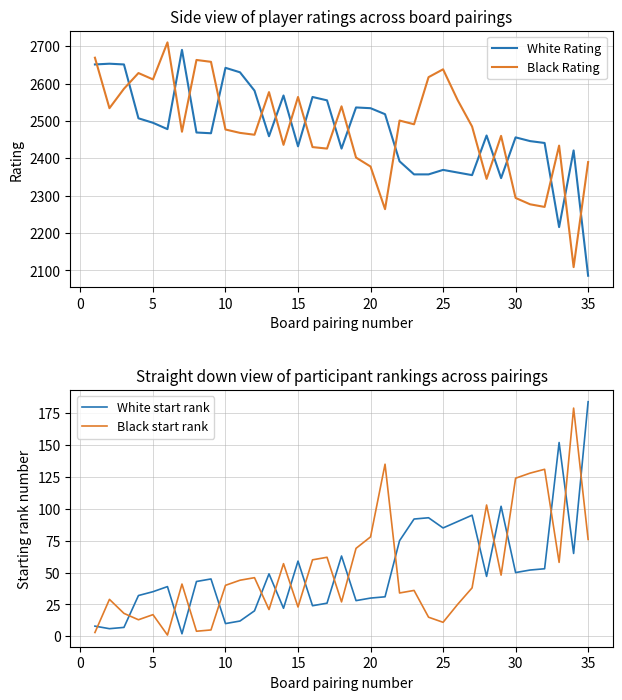

How many categories are shown in the chart?

35